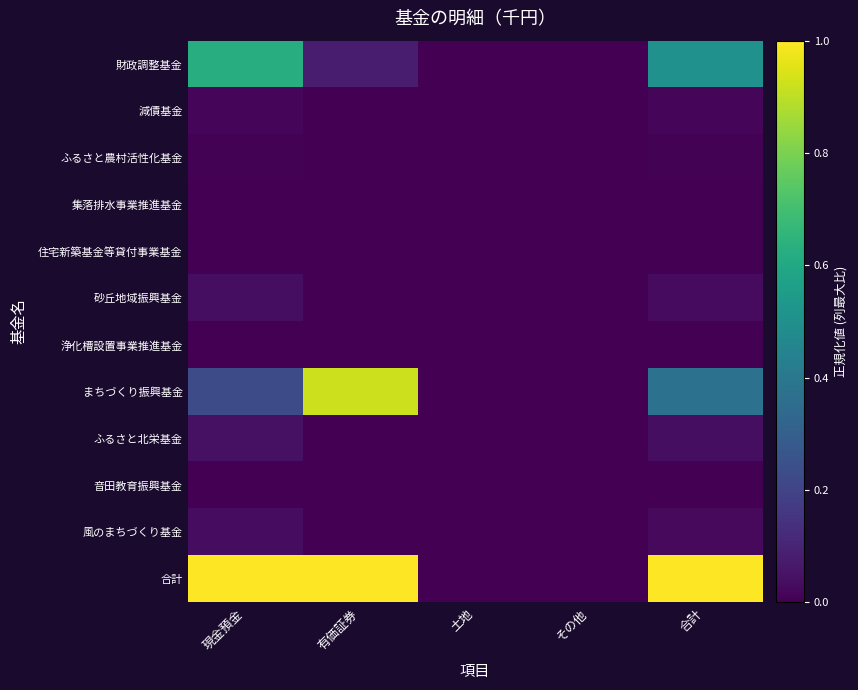

List the series in order of their peak value, highest first.

合計, まちづくり振興基金, 財政調整基金, ふるさと北栄基金, 砂丘地域振興基金, 風のまちづくり基金, 減債基金, ふるさと農村活性化基金, 住宅新築基金等貸付事業基金, 集落排水事業推進基金, 音田教育振興基金, 浄化槽設置事業推進基金